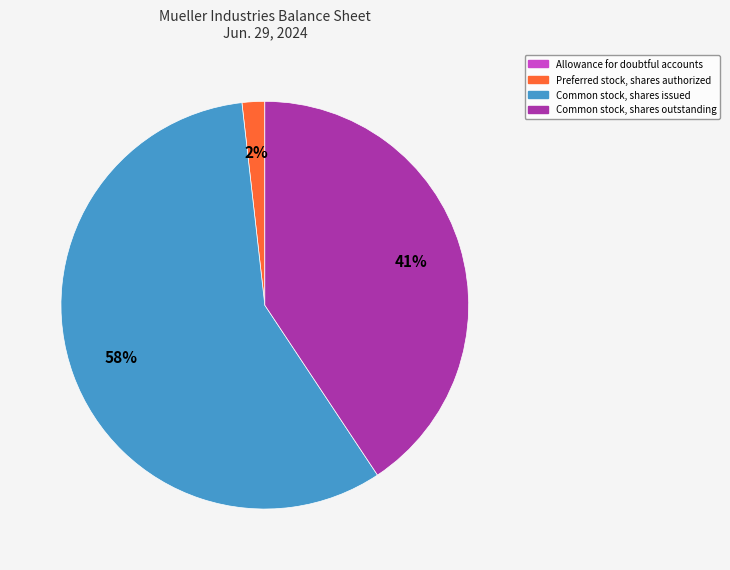

Is there a majority slice in this chart?

Yes